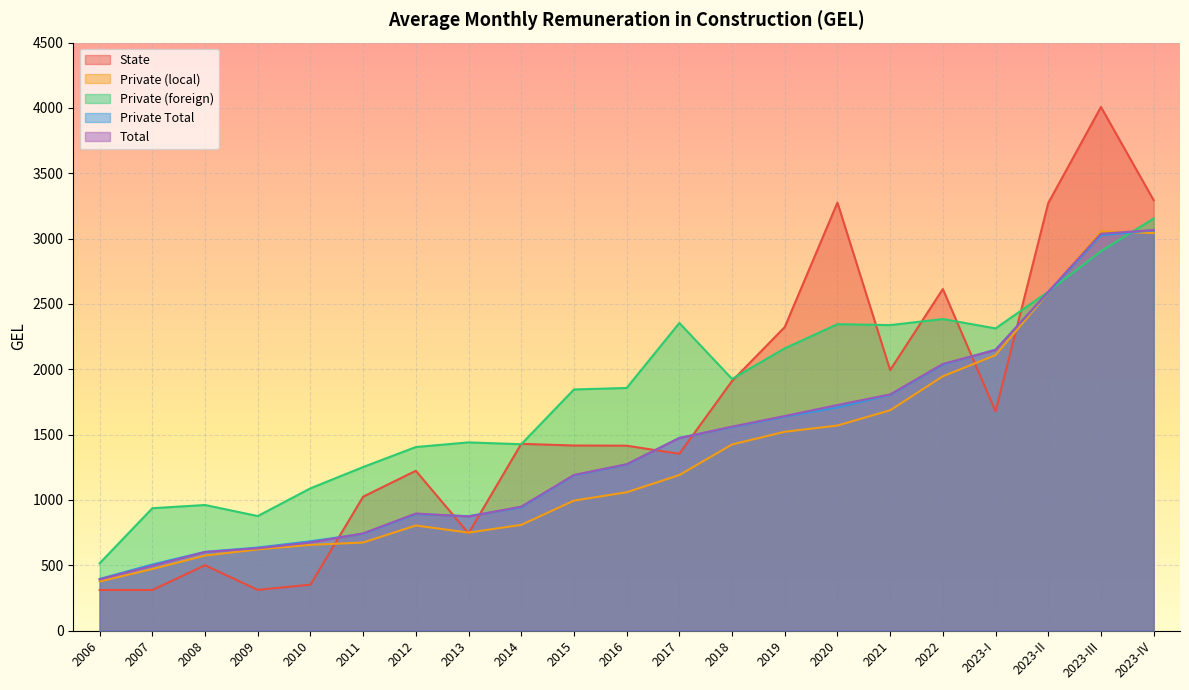

What is the minimum value for State?

310.2